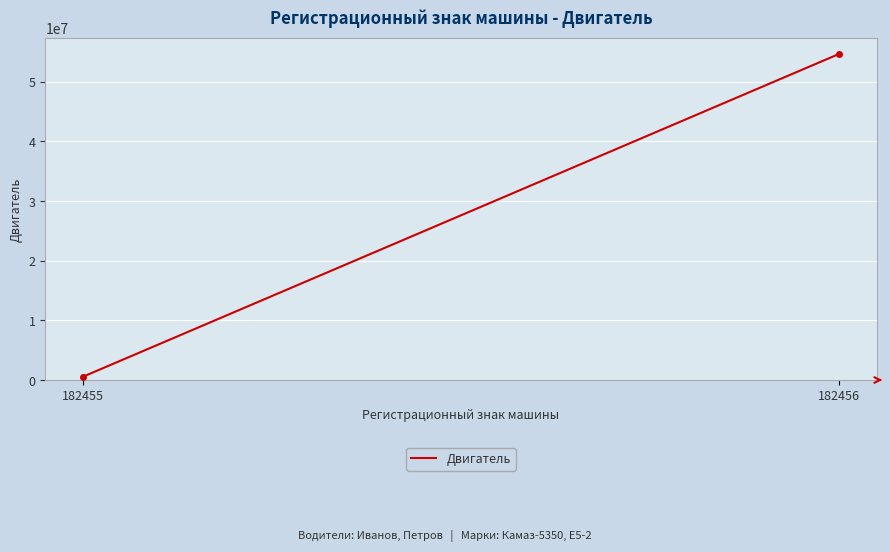

What is the value of the 1st point from the left?

564654